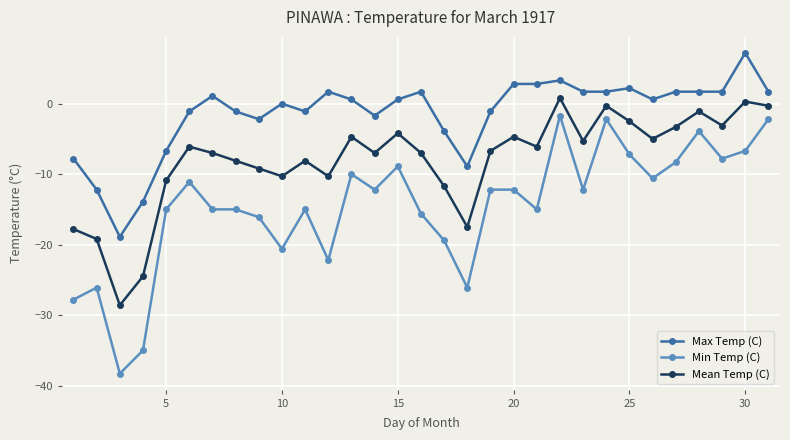

True or false: Mean Temp (C) has more than 2 interior local peaks.

True